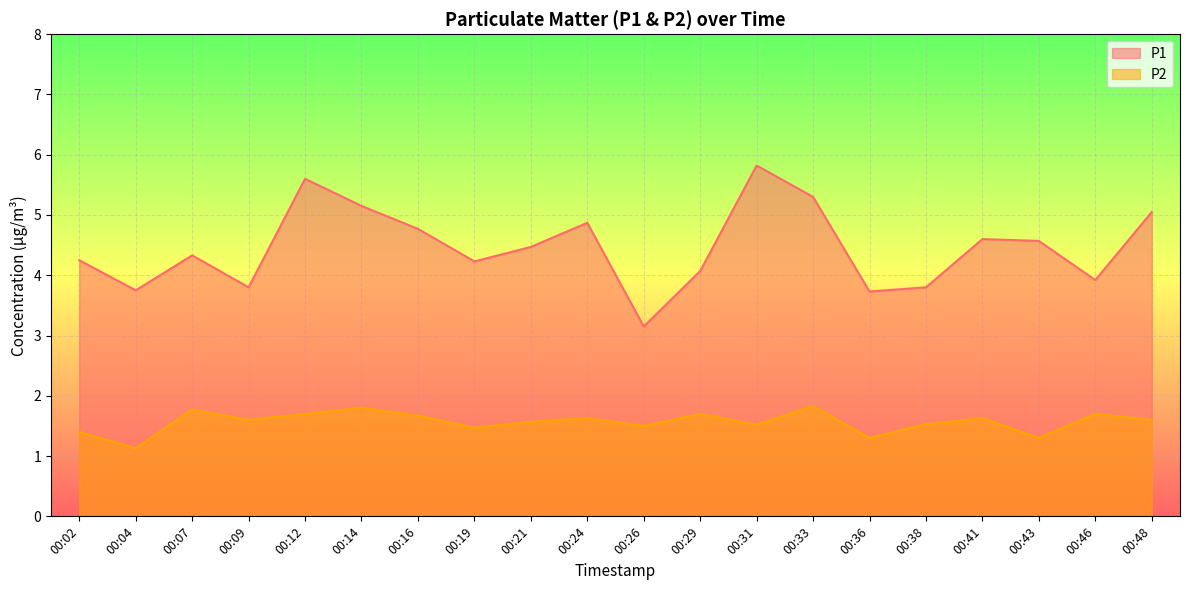

Which series has the largest total across all categories?

P1